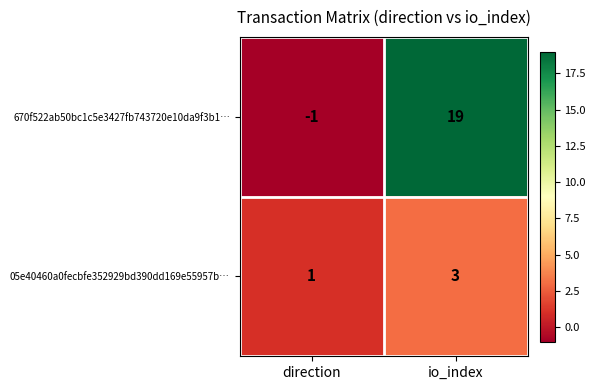

Which category has the highest value in the 670f522ab50bc1c5e3427fb743720e10da9f3b1… series?

io_index